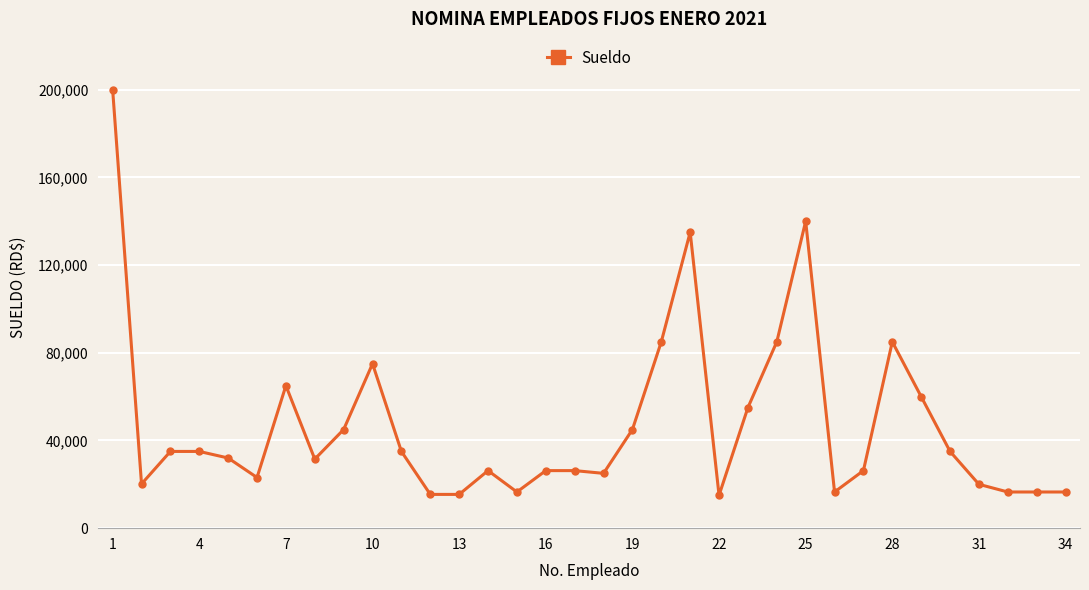

How many data points does each series have?

34